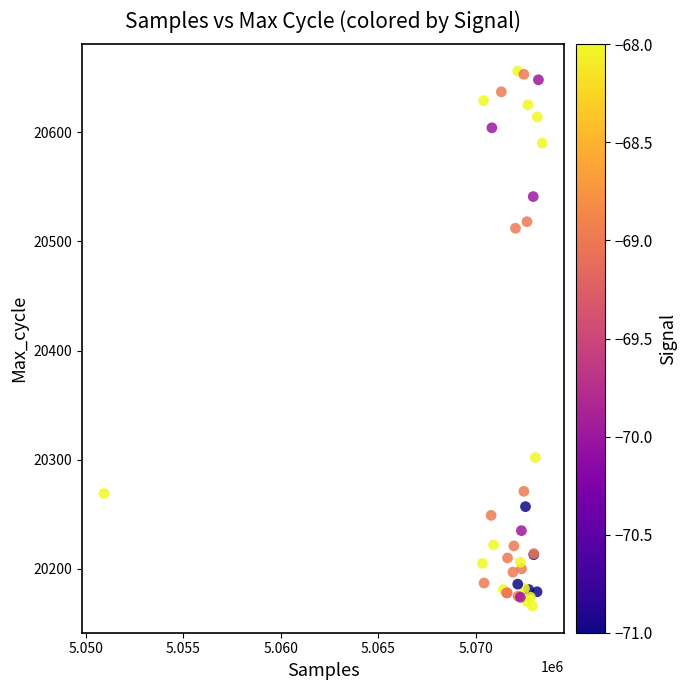

What Y value in the scatter plot is closest to 20411?

20512